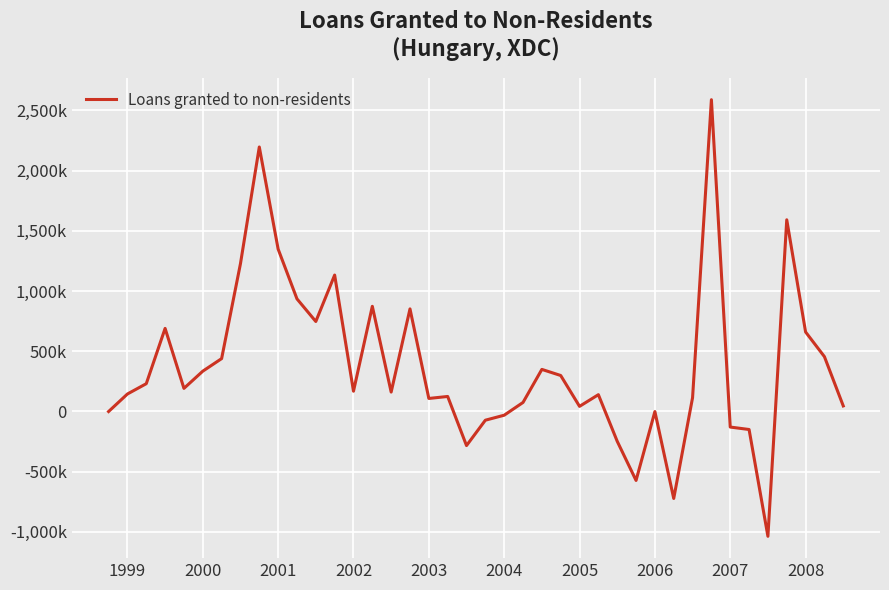

What is the smallest value displayed?

-1037605